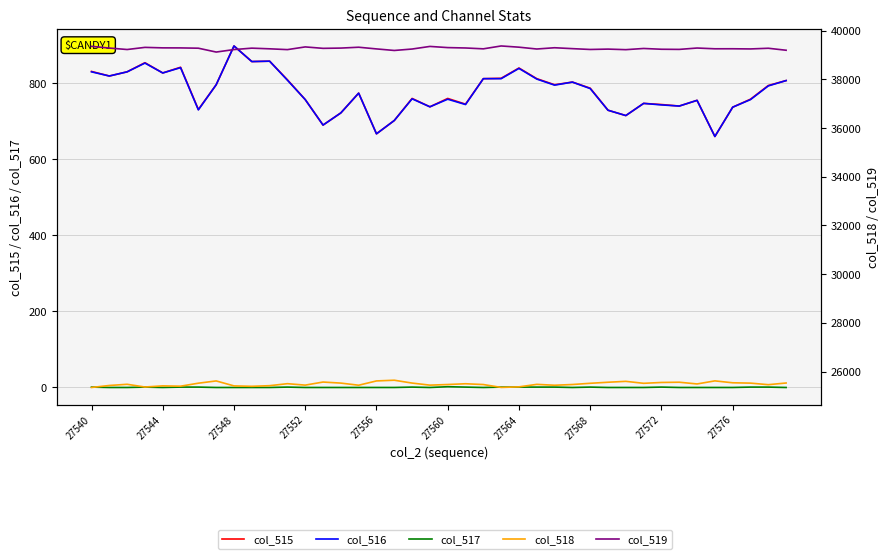

Which series has the largest total across all categories?

col_519